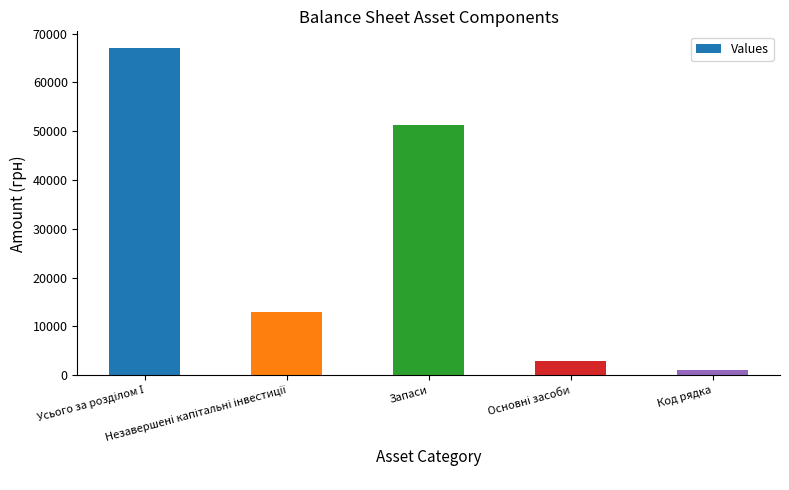

What is the maximum value shown in the chart?

67097